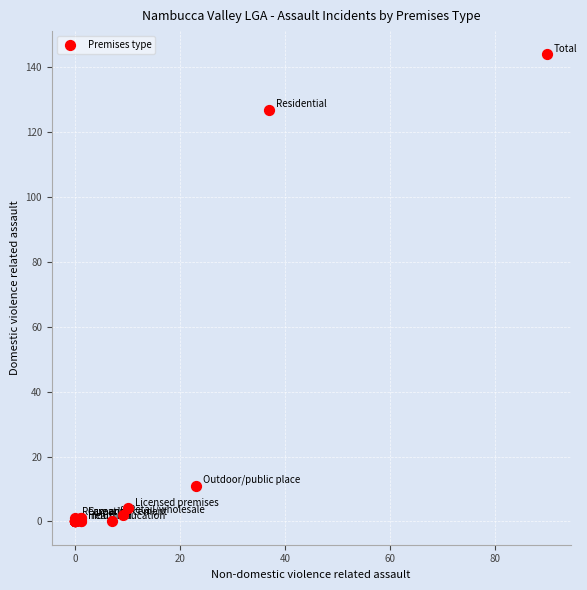

What Y value in the scatter plot is closest to 72?

127